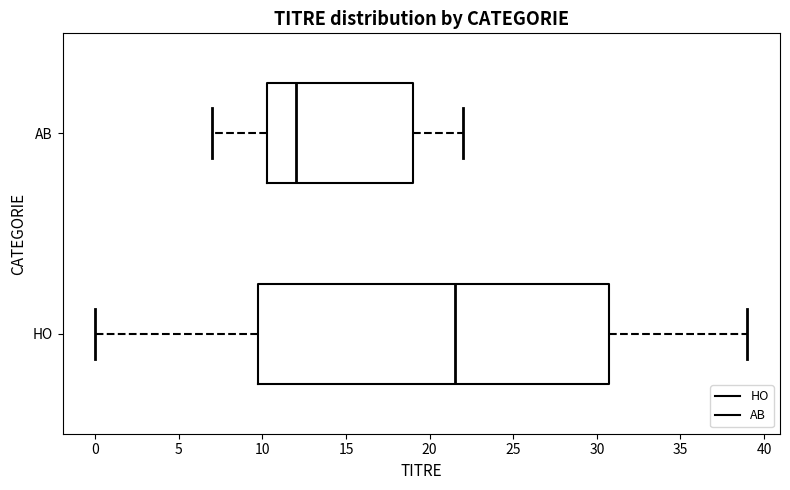

Which box is the widest, from its left edge to its right edge?

HO